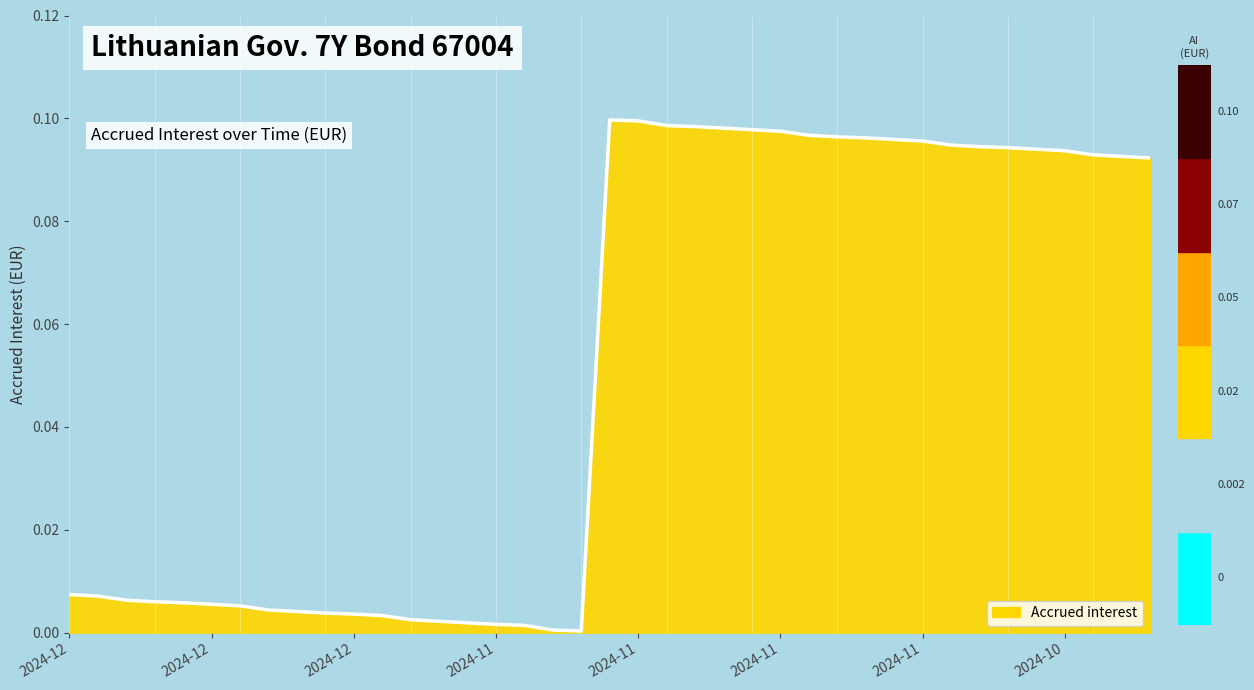

What is the label of the 19th point from the left?

2024-11-26